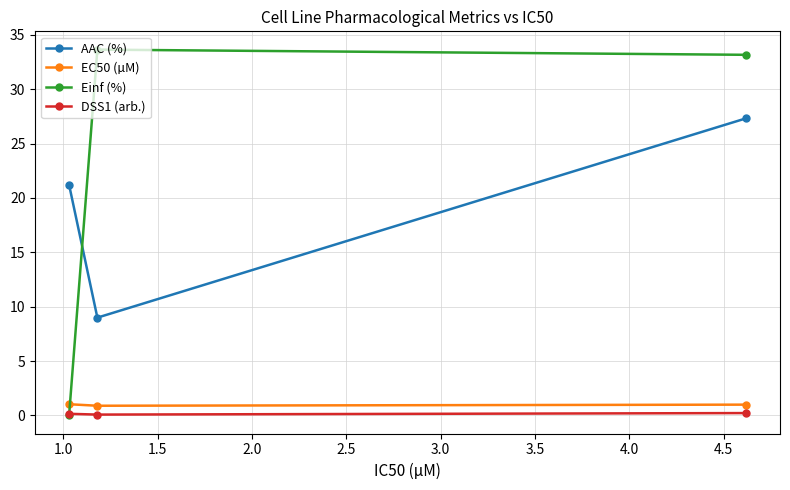

What is the sum of all DSS1 (arb.) values?

0.4